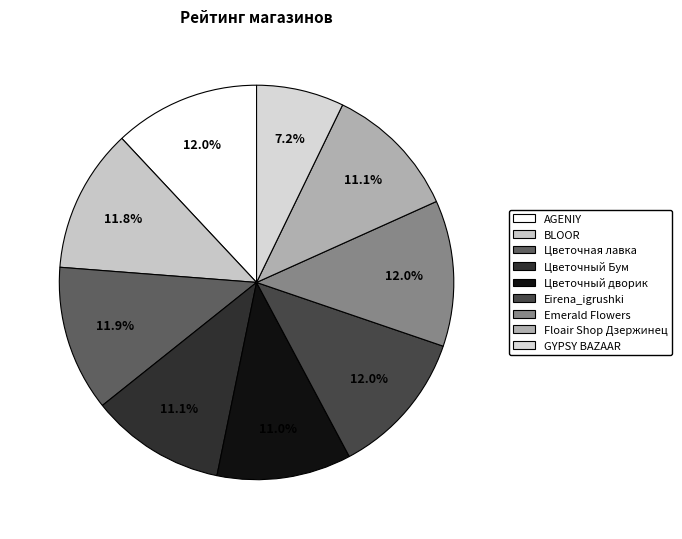

How much of the chart is everything except Floair Shop Дзержинец?

88.9%